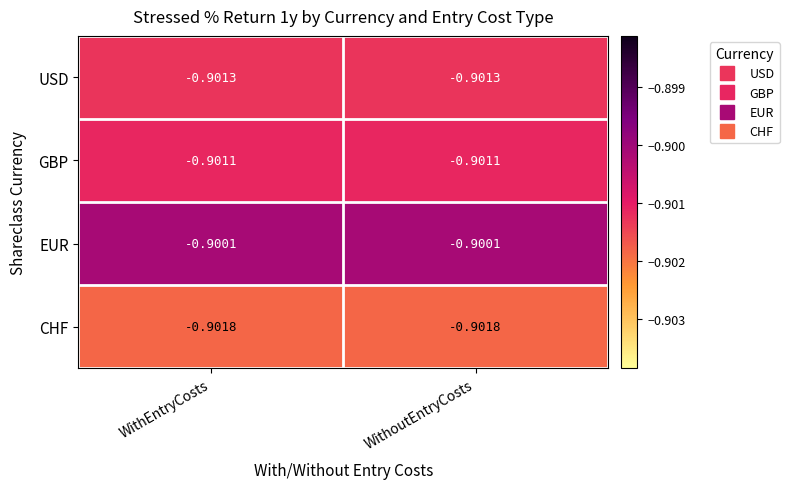

Which series has the largest total across all categories?

EUR